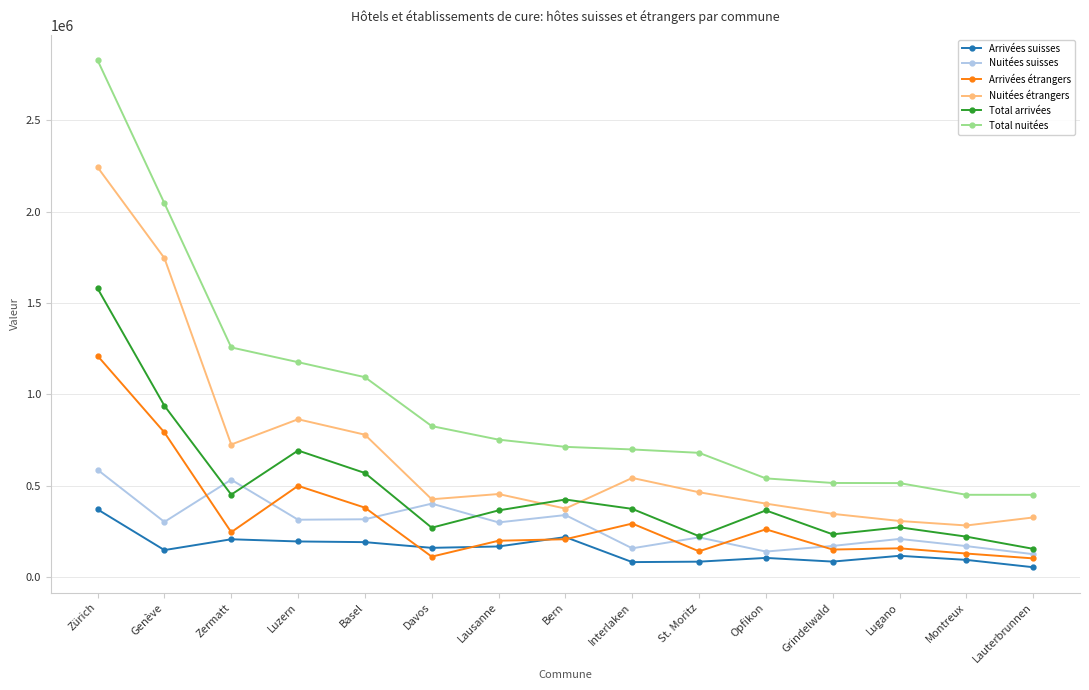

What is the smallest value displayed?

52384